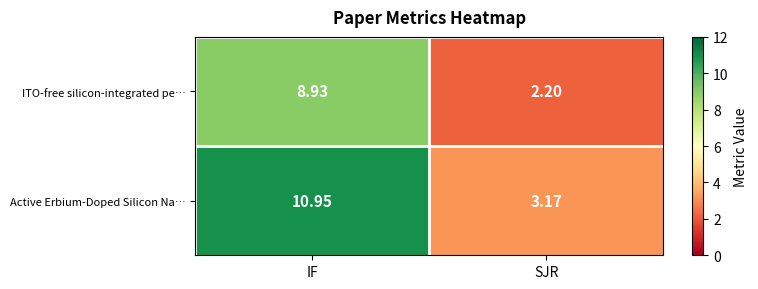

Which label corresponds to the smallest value in the chart?

SJR